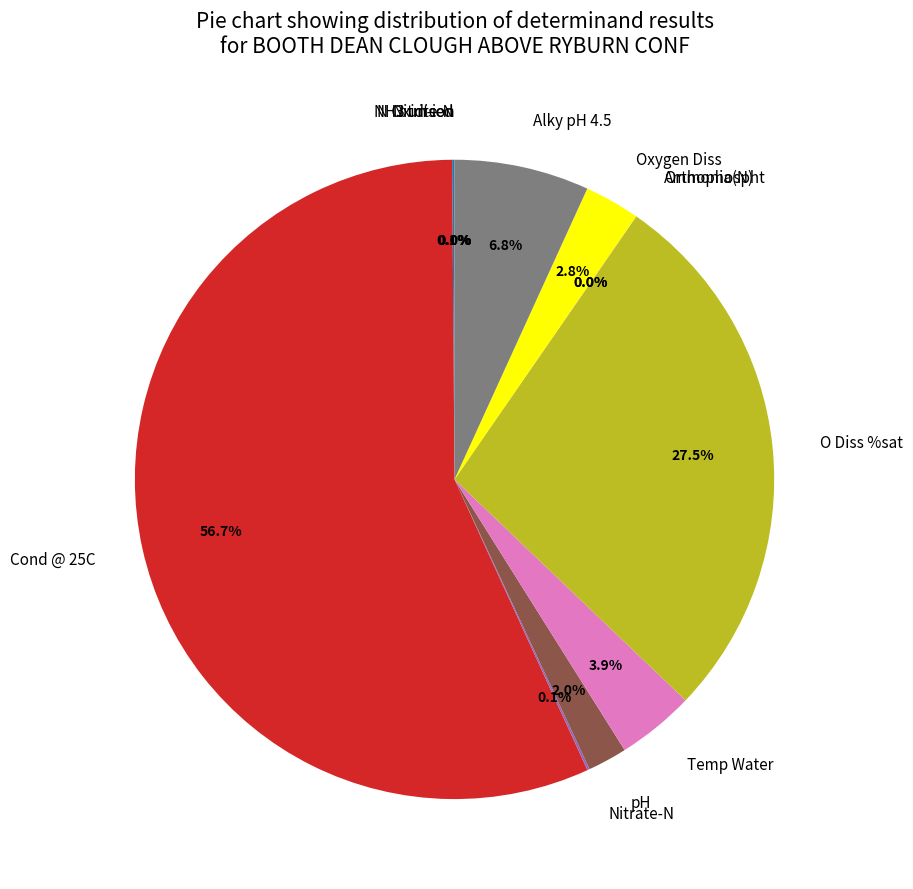

Is there any slice that represents more than half of the pie?

Yes